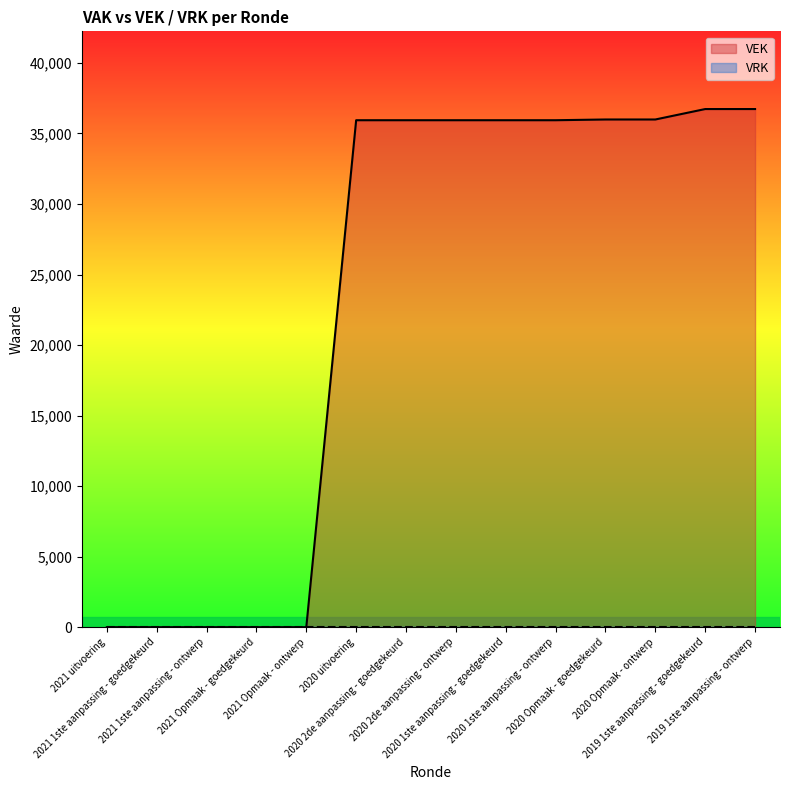

The value at 2020 Opmaak - goedgekeurd is 55828. True or false?

False